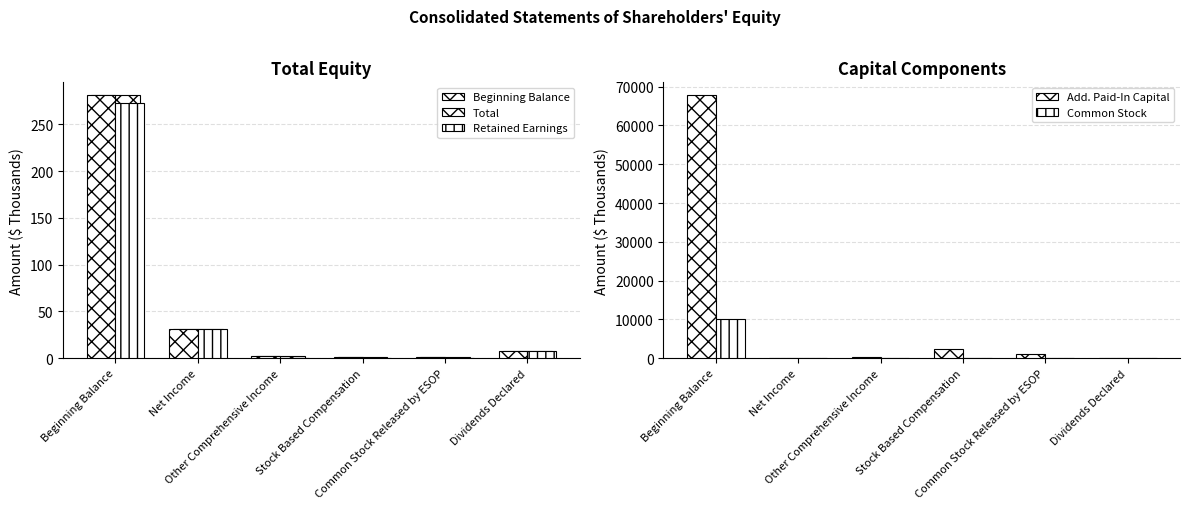

What is the approximate value of Retained Earnings at Net Income?

31.3